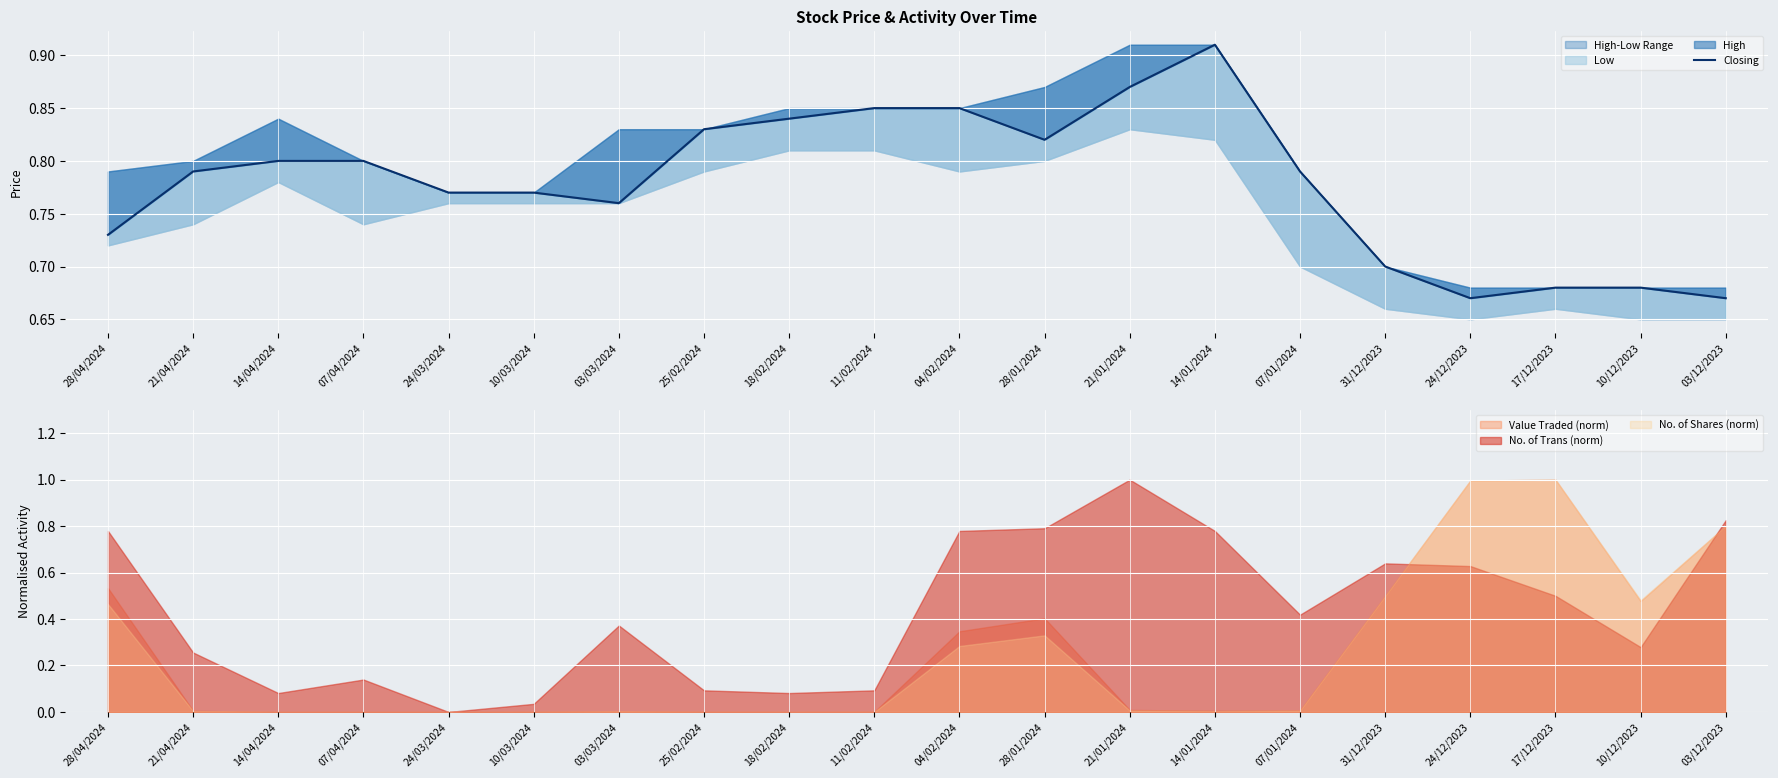

Is it true that the value at 07/01/2024 is 1.4?

False